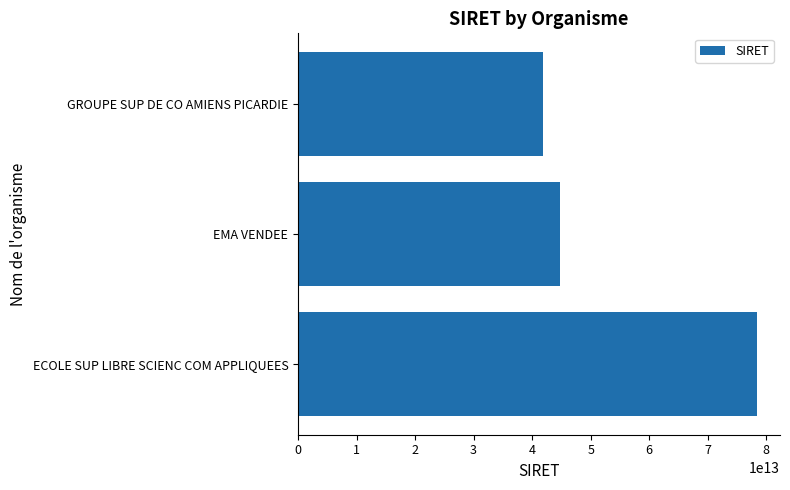

Approximately how many times larger is the value at ECOLE SUP LIBRE SCIENC COM APPLIQUEES compared to EMA VENDEE?

1.8